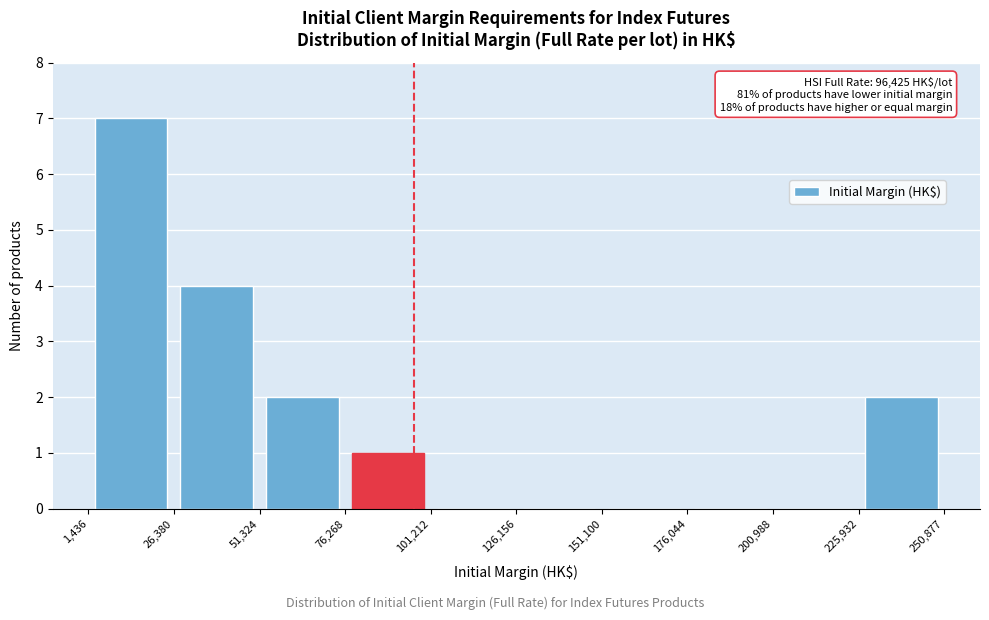

Over which range of the x-axis is the bar tallest?

1,436 to 26,380